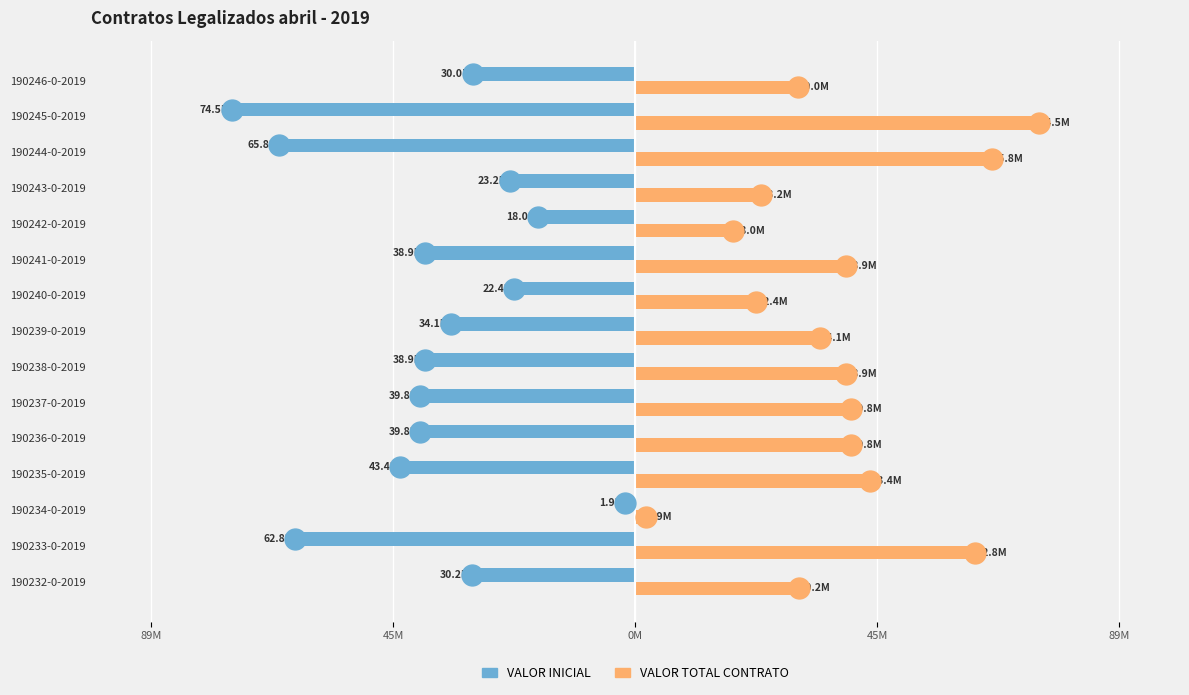

What are all the series names shown in the legend?

VALOR INICIAL, VALOR TOTAL CONTRATO